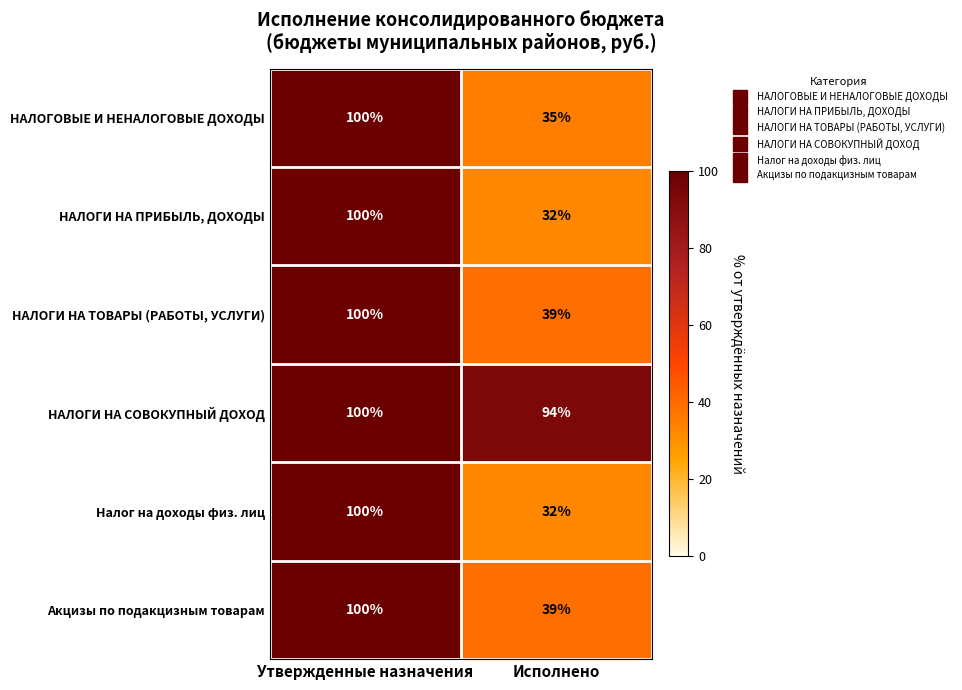

How many distinct data groups are displayed?

6